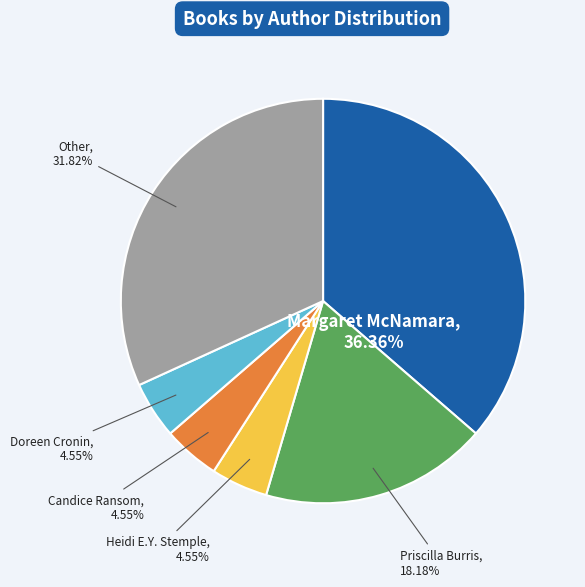

How many segments does this pie chart have?

6